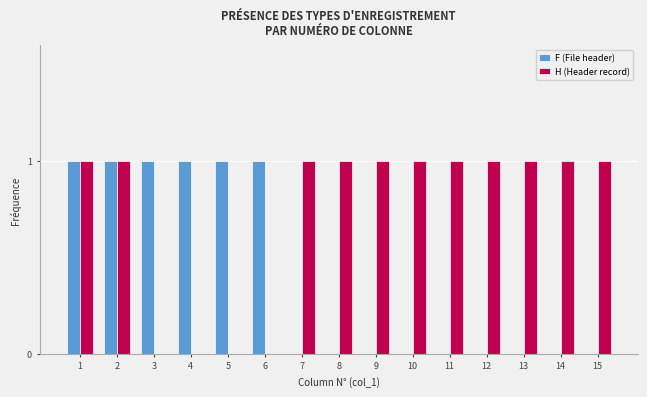

Which series has the largest total across all categories?

H (Header record)